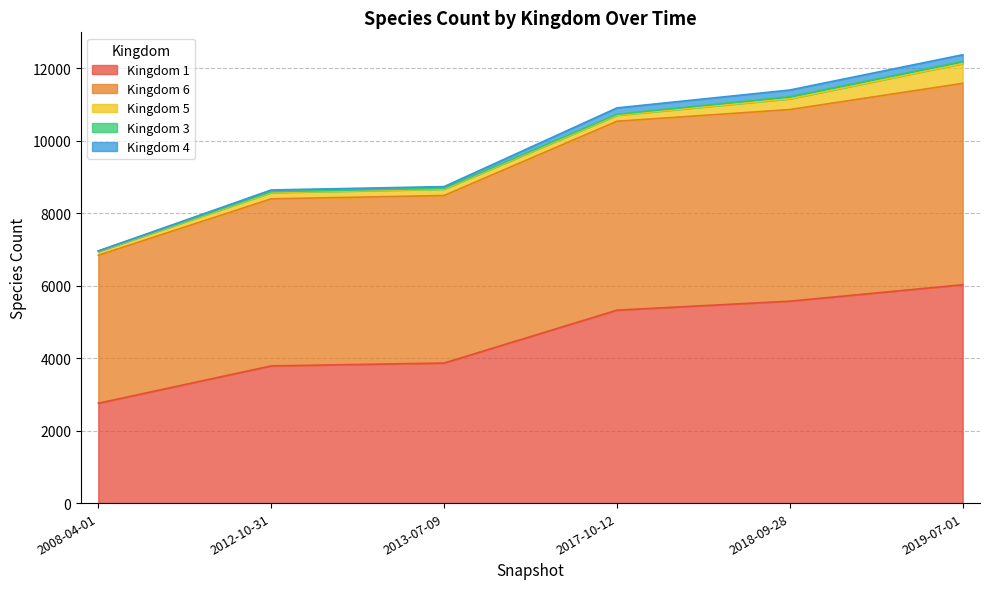

At how many categories does at least one series exceed 1183?

6